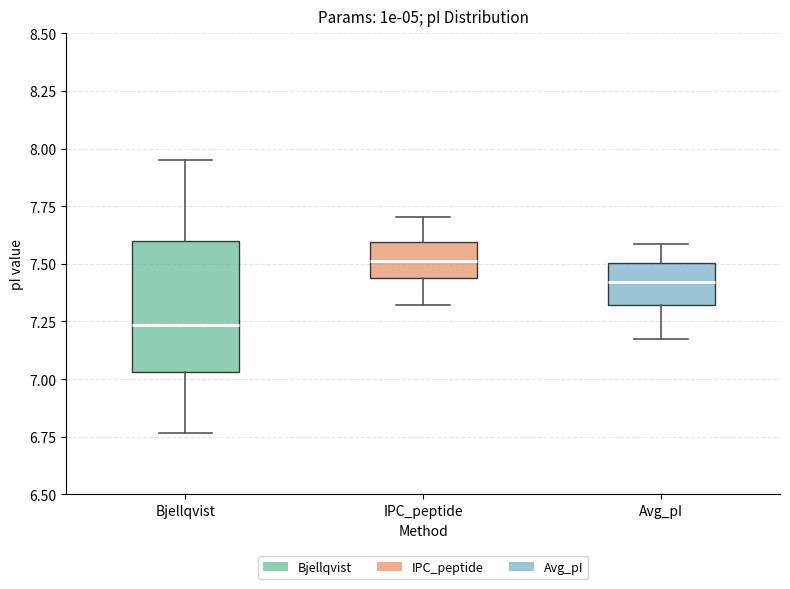

Which box has the highest median line?

IPC_peptide